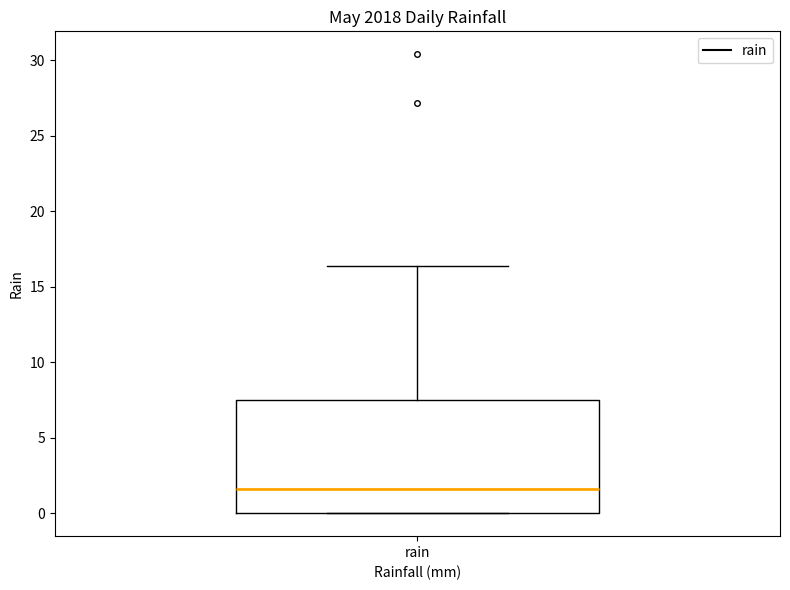

Transcribe this box plot: give where the median line is, the range the box spans, and where the two whiskers end, as read against the y-axis. The values are not printed on the chart, so give them approximately, as read against the axis.

median 1.5, box 0.0 to 7.5, whiskers 0.0 to 16.5